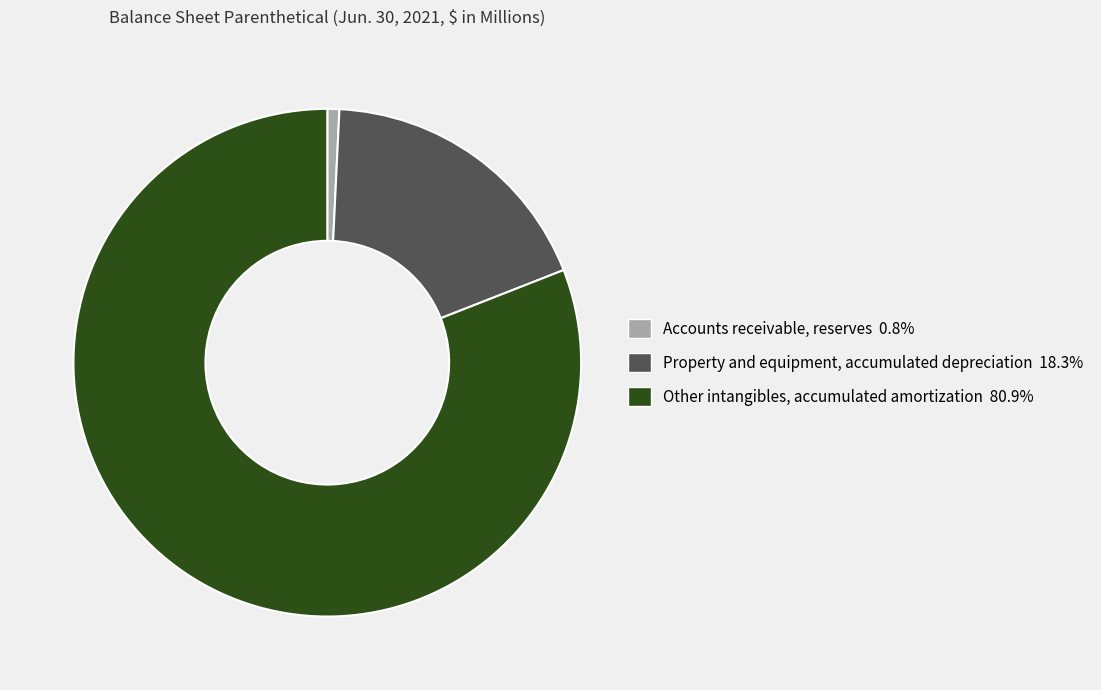

What is the smallest slice in the pie chart?

Accounts receivable, reserves